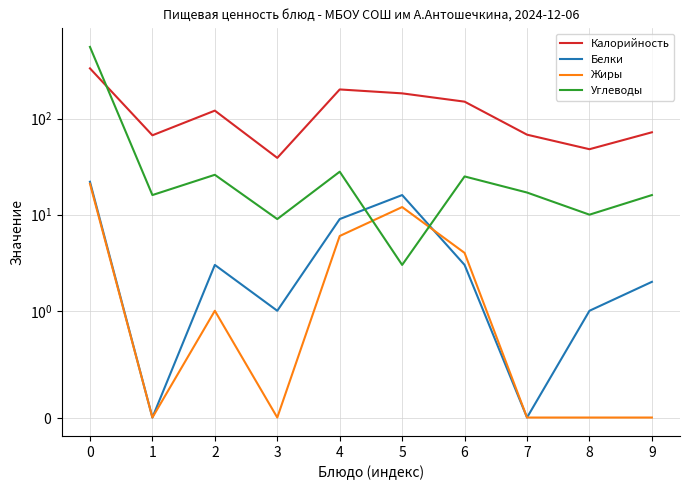

At which category does Жиры reach its first local valley?

1